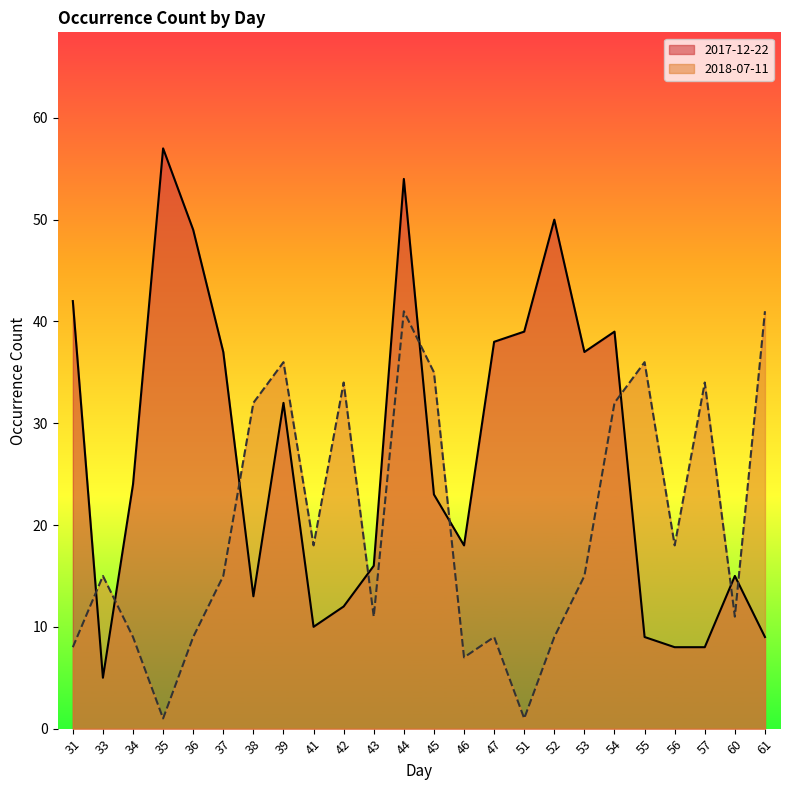

Between which two adjacent categories do 2017-12-22 and 2018-07-11 first intersect?

31 and 33